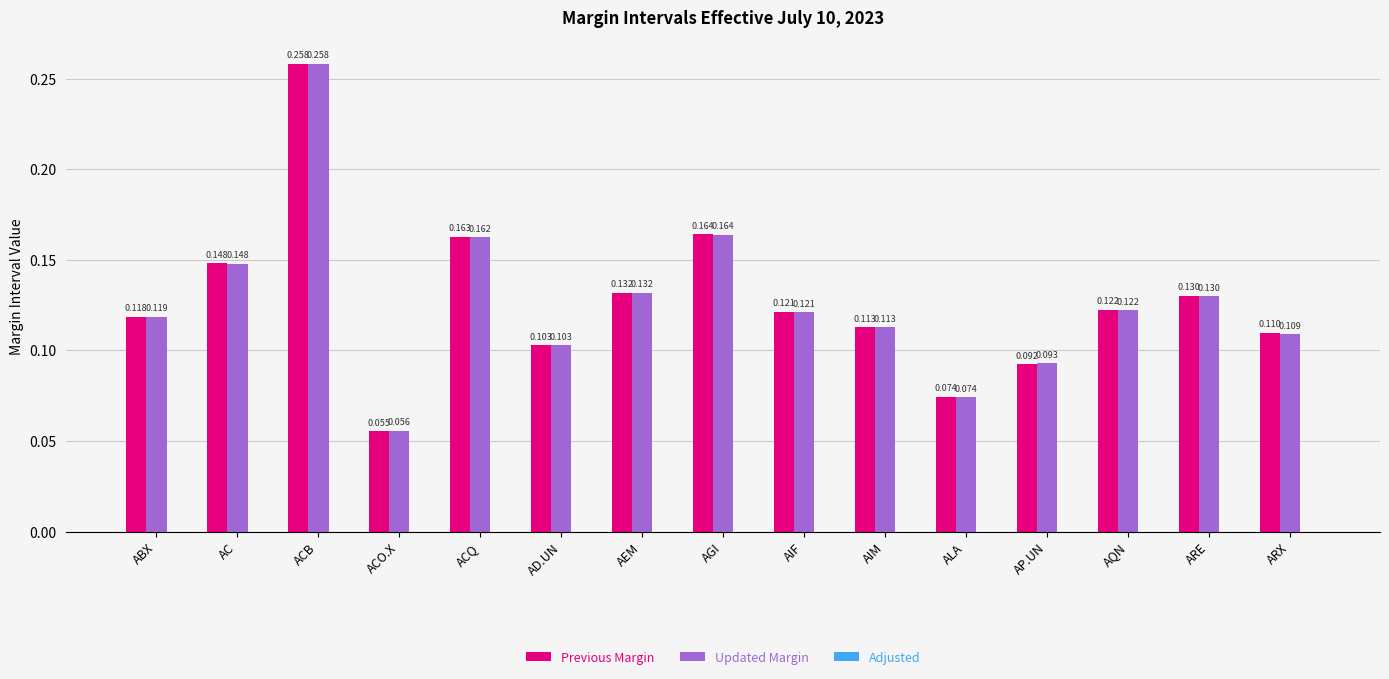

Does the chart contain stacked bars?

No